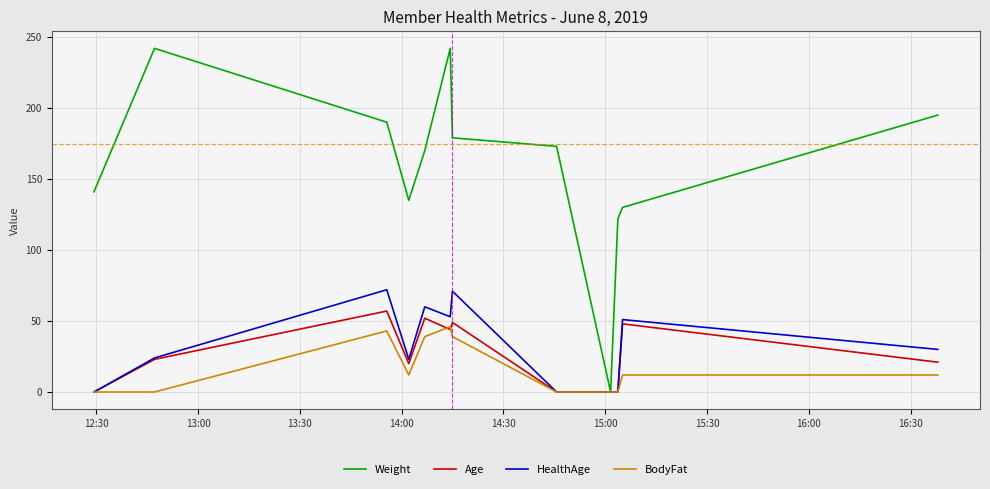

What is the highest value of the BodyFat series?

46